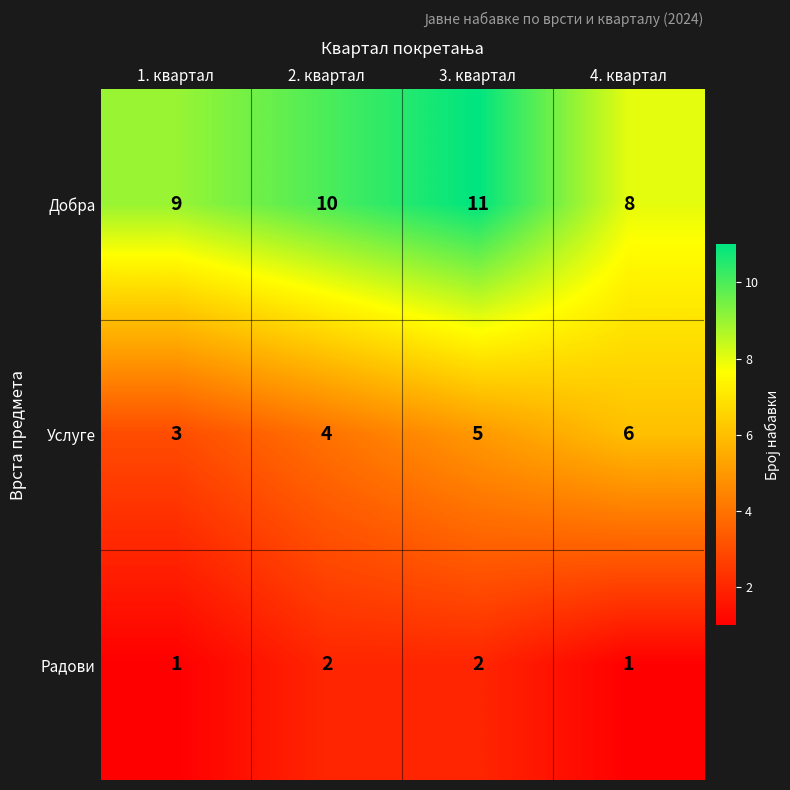

Reading left to right, what are all the values shown in this chart?

Добра: 1. квартал=9	2. квартал=10	3. квартал=11	4. квартал=8
Услуге: 1. квартал=3	2. квартал=4	3. квартал=5	4. квартал=6
Радови: 1. квартал=1	2. квартал=2	3. квартал=2	4. квартал=1